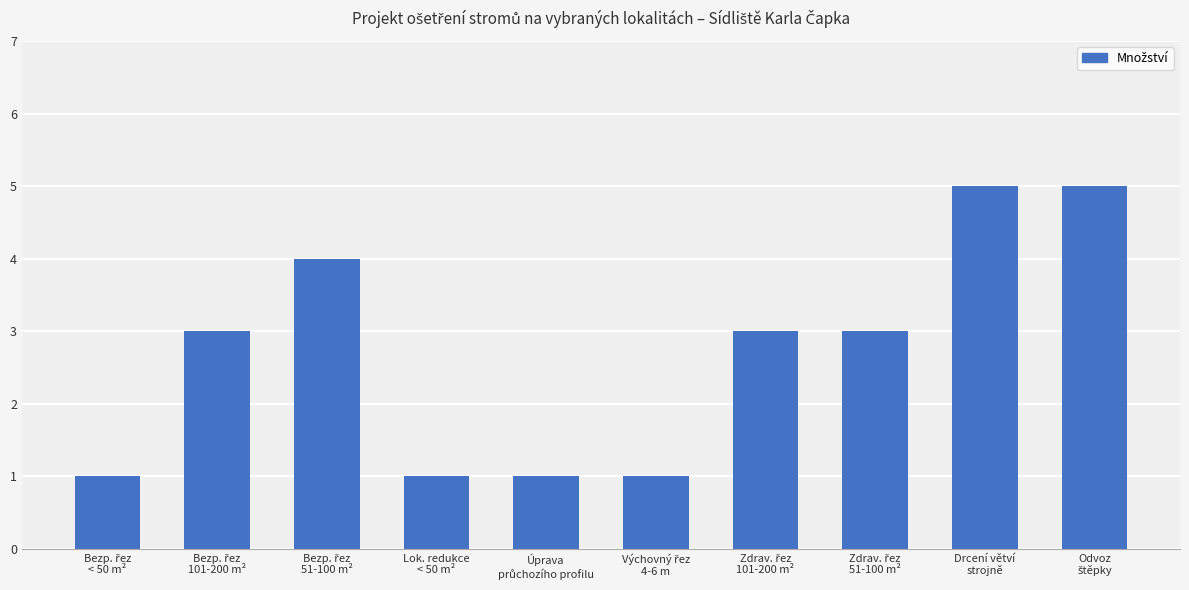

What is the value of the 6th bar from the left?

1